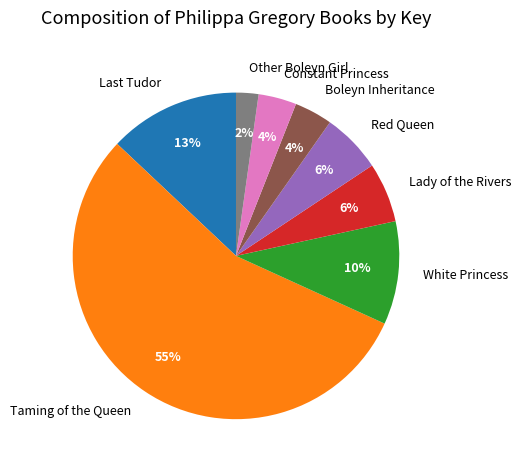

Is it true that White Princess is 10% of the pie?

True